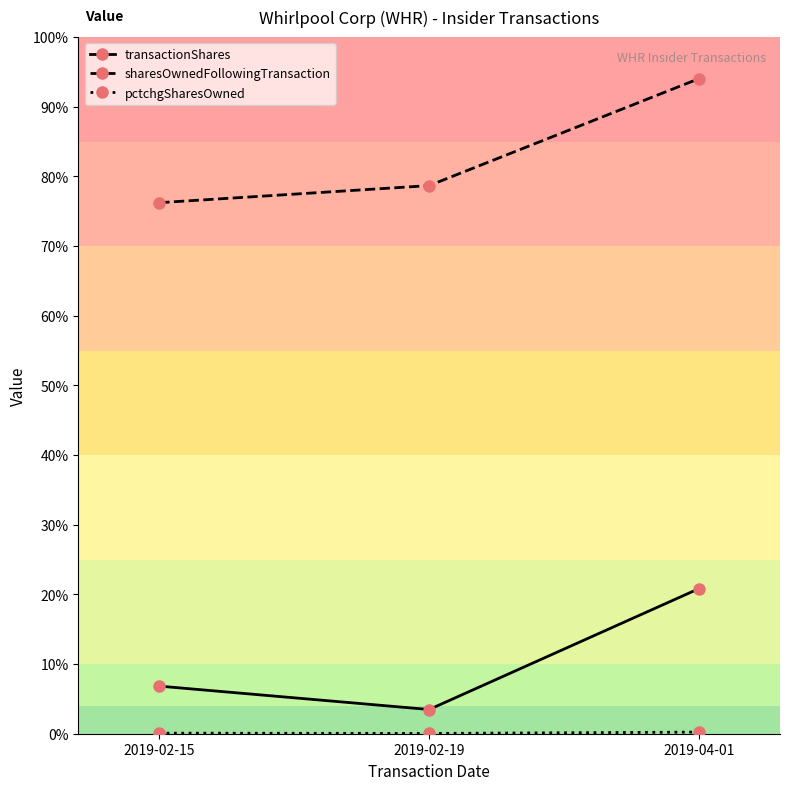

Reading left to right, transcribe all the data shown in this chart.

transactionShares: 820	417	2500
sharesOwnedFollowingTransaction: 9148	9442	11285
pctchgSharesOwned: 10	5	28